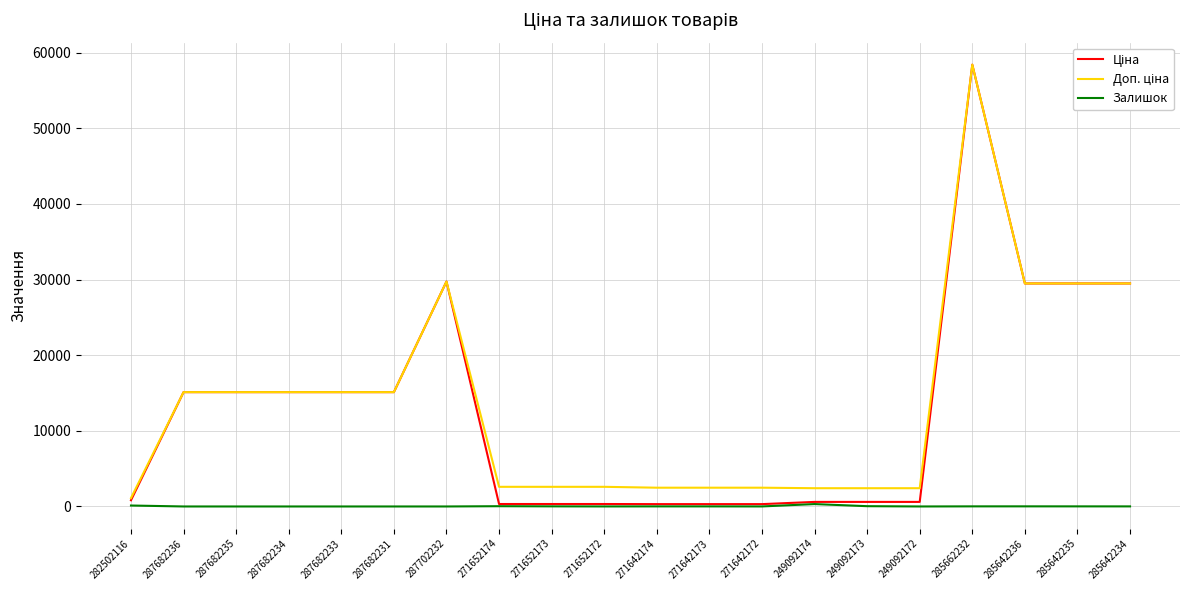

True or false: Залишок has a value of 13.0 at 285642235.

True